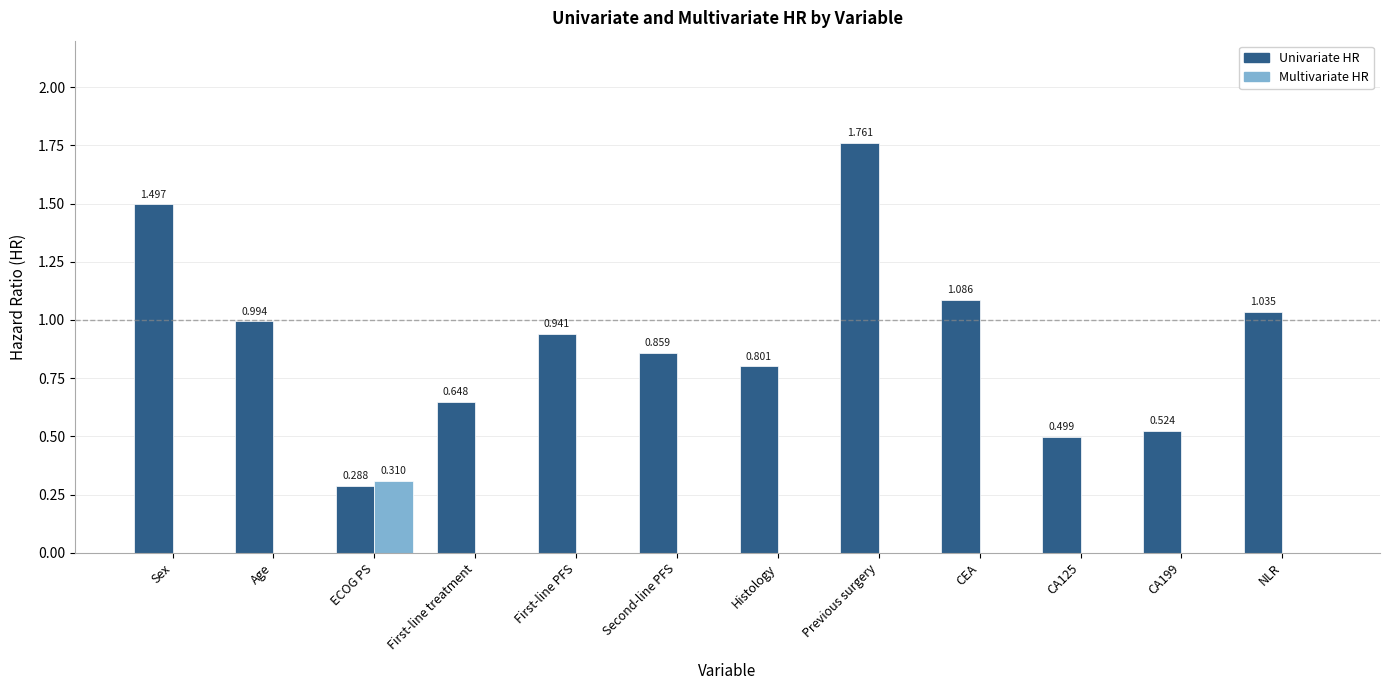

How many groups of bars are there?

12